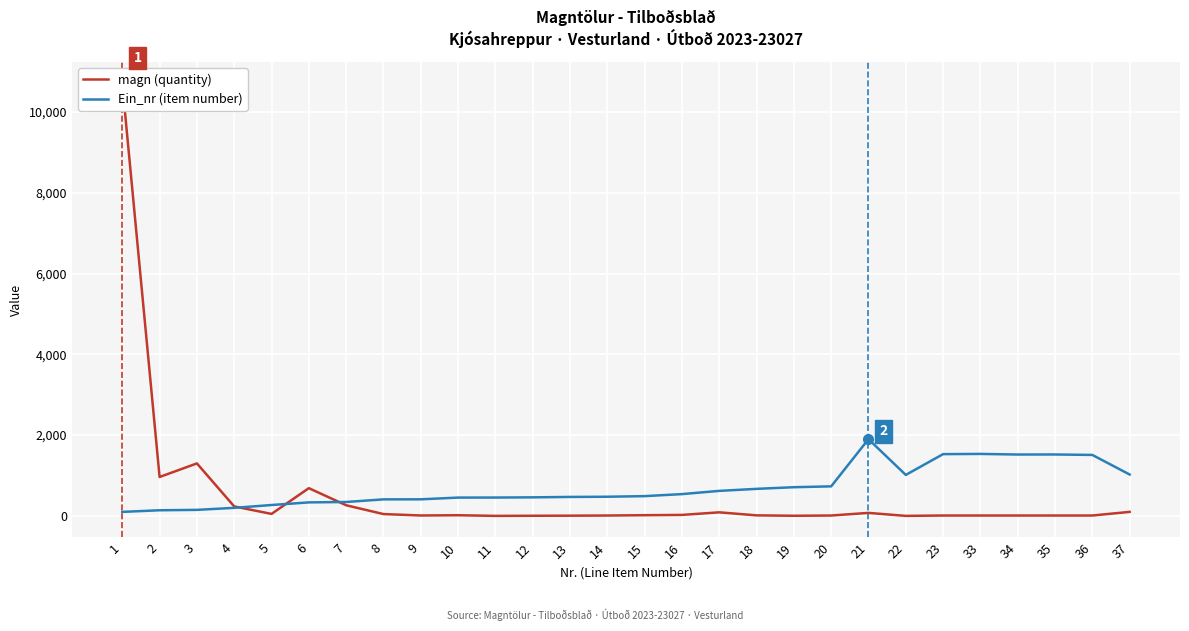

What is the value of the magn (quantity) point at the 11th from the left?

1